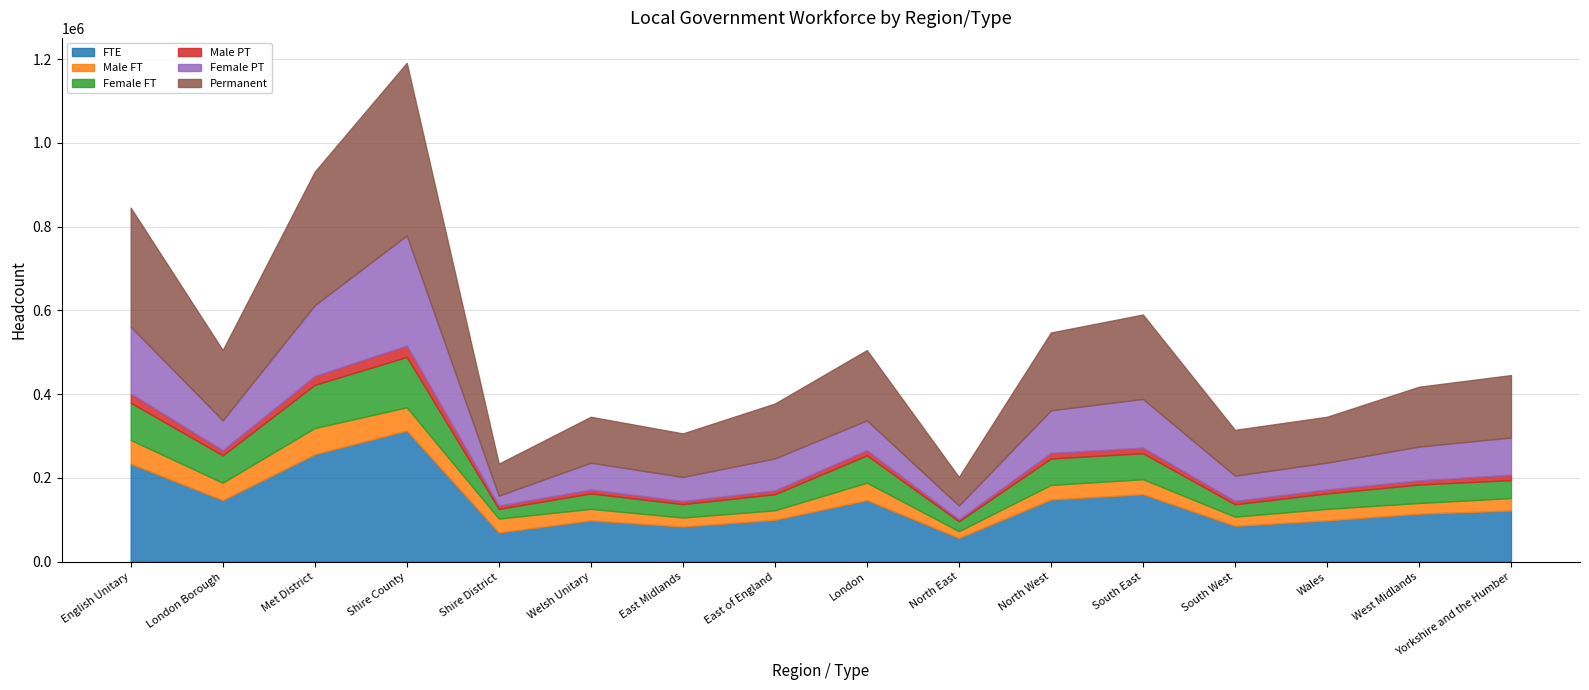

Where do Male FT and Female PT first cross each other?

Shire County and Shire District